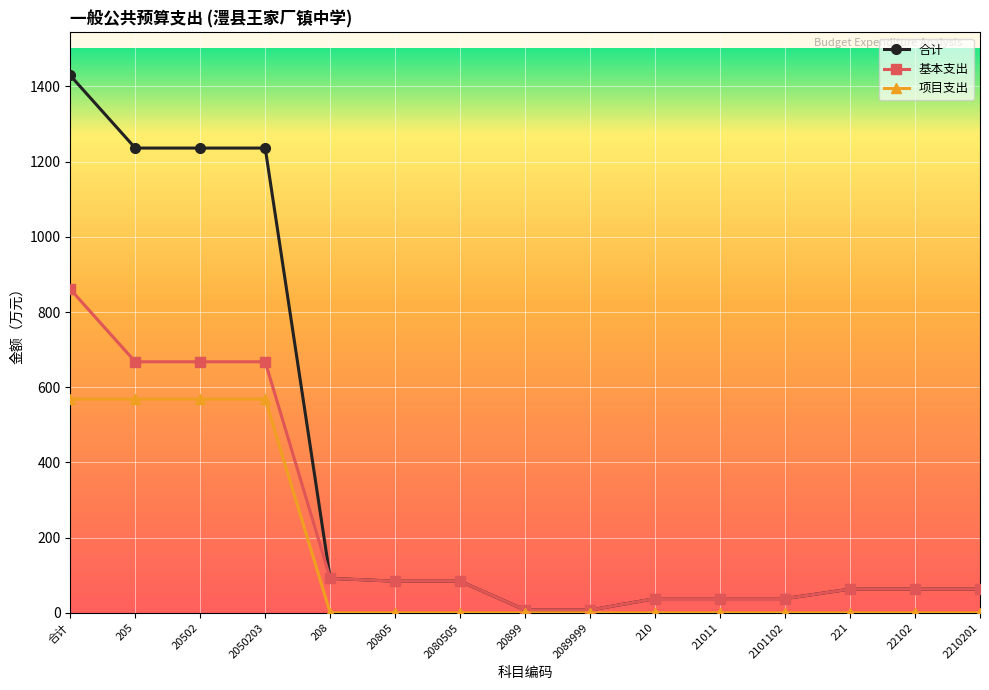

How many lines are shown in the chart?

3